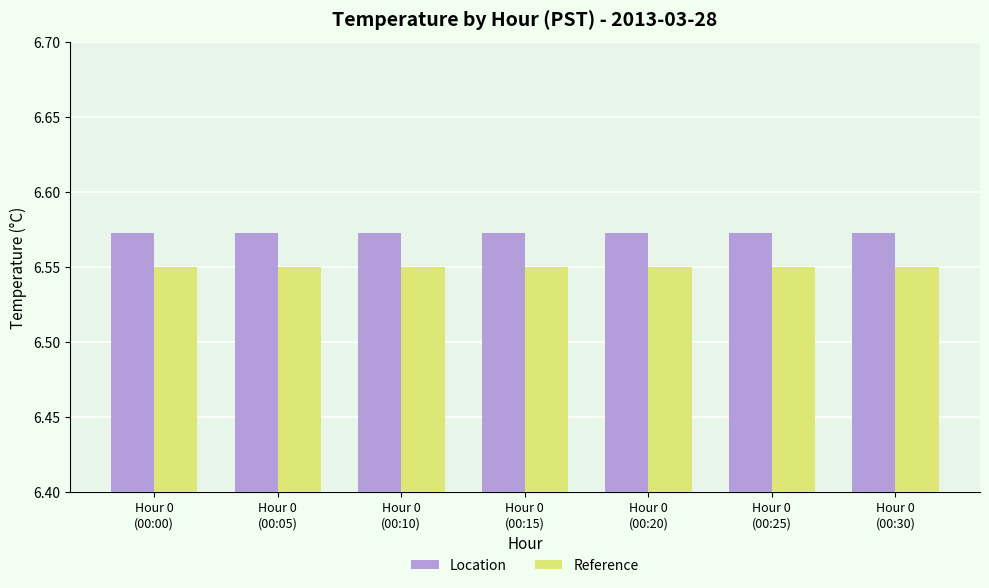

List the series in order of their overall mean, lowest first.

Reference, Location